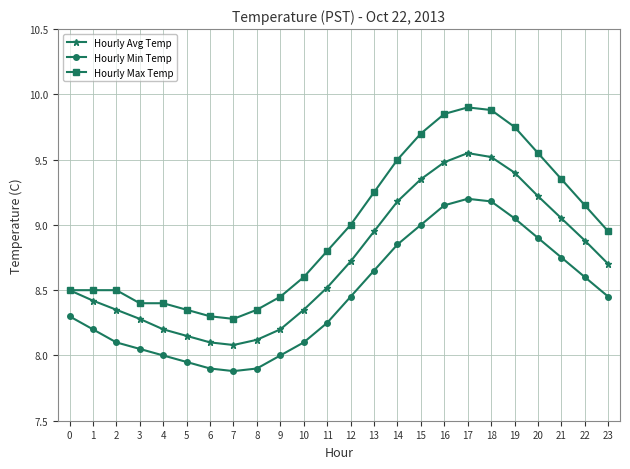

True or false: Hourly Avg Temp has more than 0 points higher than both neighbors.

True